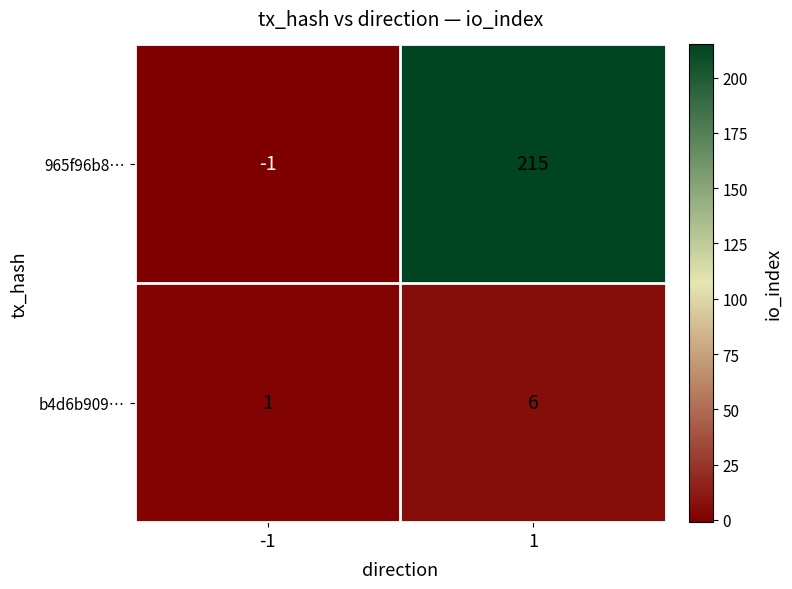

Reading left to right, extract all data points from this chart.

965f96b8…: -1=-1	1=215
b4d6b909…: -1=1	1=6